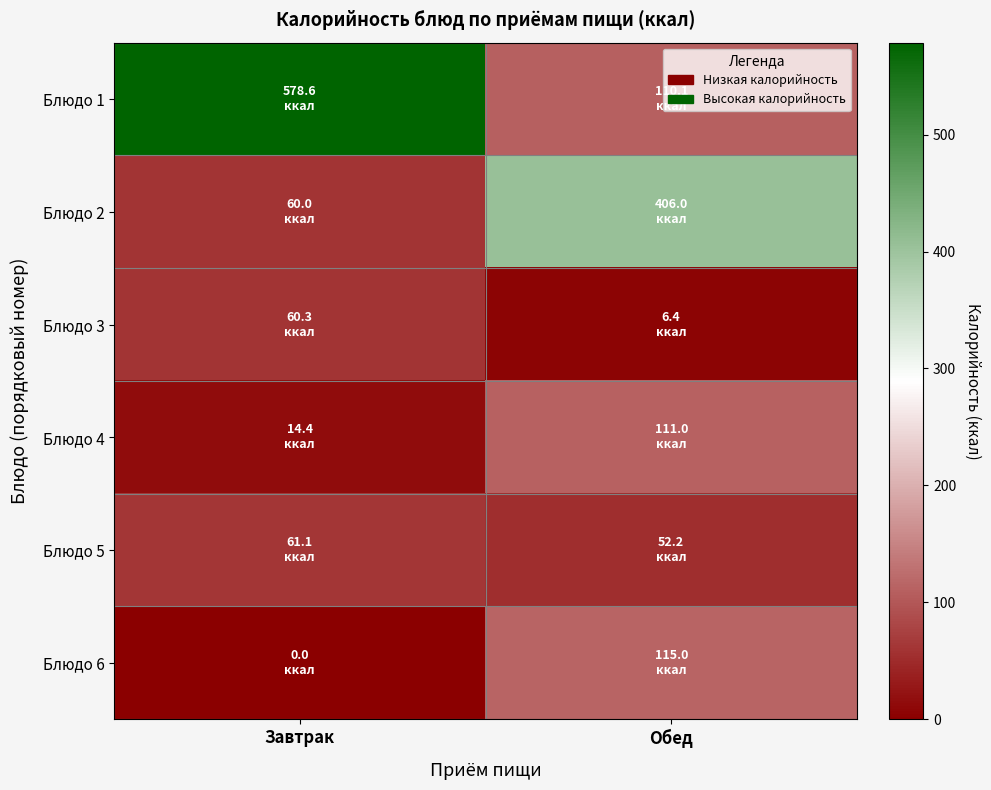

Reading left to right, list all the values displayed in this chart.

Блюдо 1: Завтрак=578.6	Обед=110.1
Блюдо 2: Завтрак=60.0	Обед=406.0
Блюдо 3: Завтрак=60.3	Обед=6.4
Блюдо 4: Завтрак=14.4	Обед=111.0
Блюдо 5: Завтрак=61.1	Обед=52.2
Блюдо 6: Завтрак=0.0	Обед=115.0